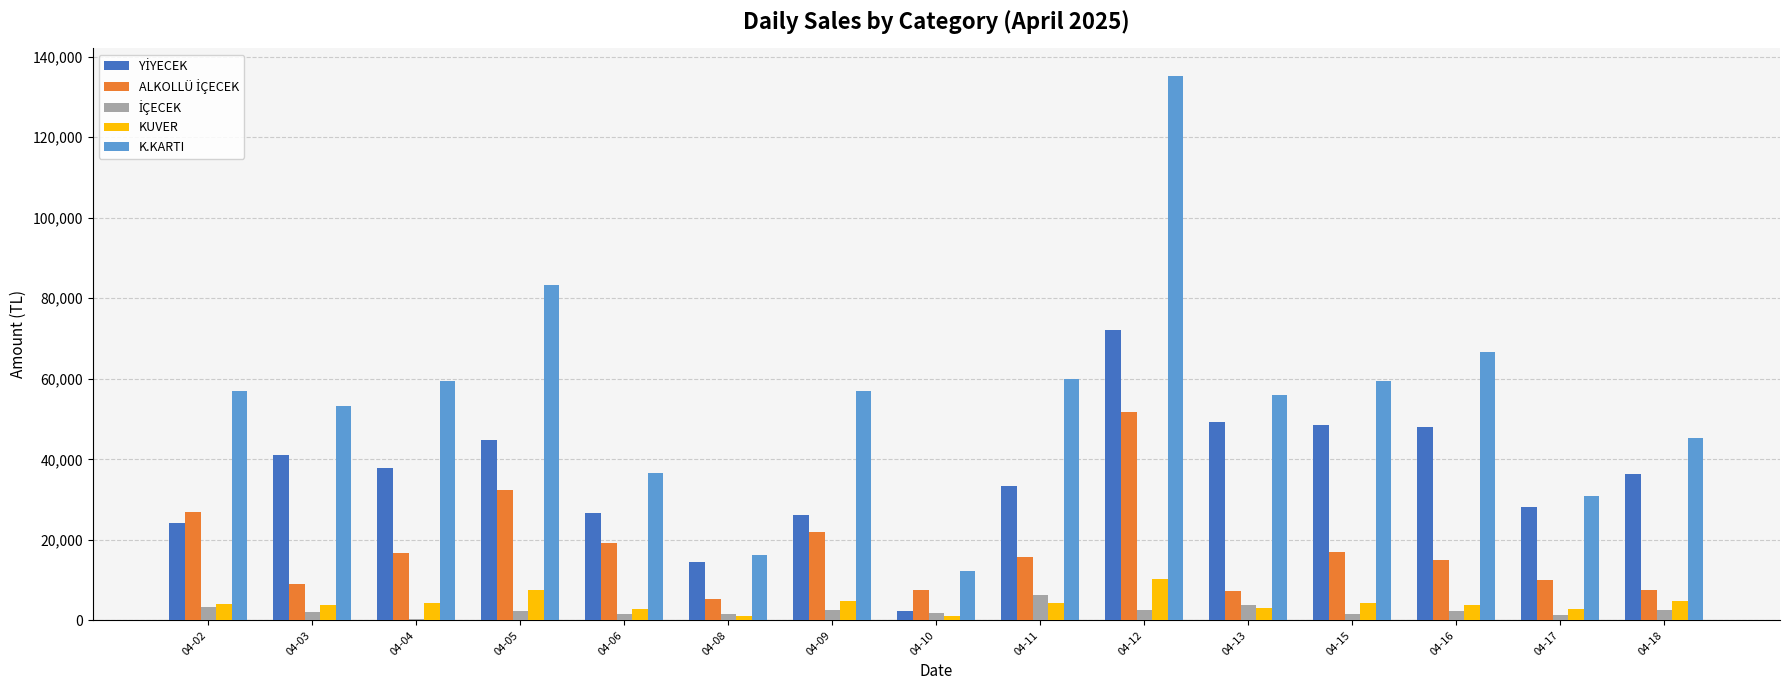

What is the sum of all KUVER values?

62935.4